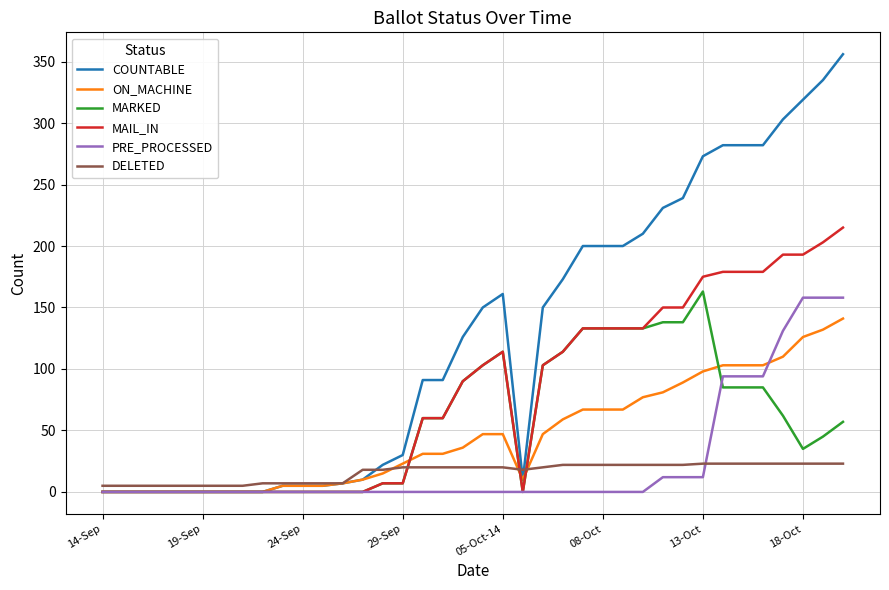

What are all the series names shown in the legend?

COUNTABLE, ON_MACHINE, MARKED, MAIL_IN, PRE_PROCESSED, DELETED